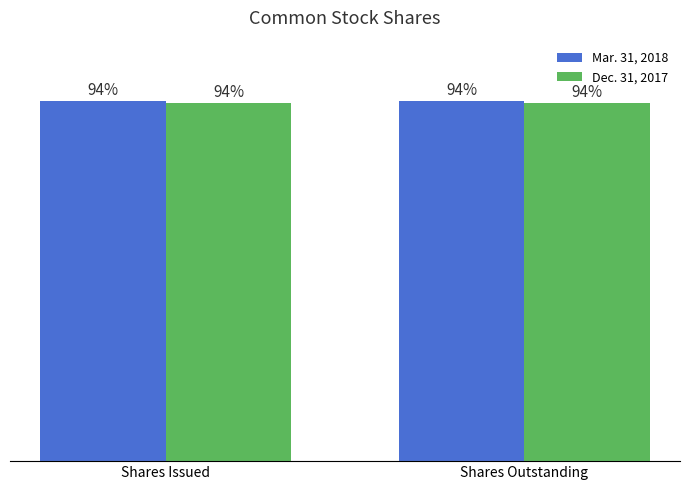

Which series has the largest total across all categories?

Mar. 31, 2018